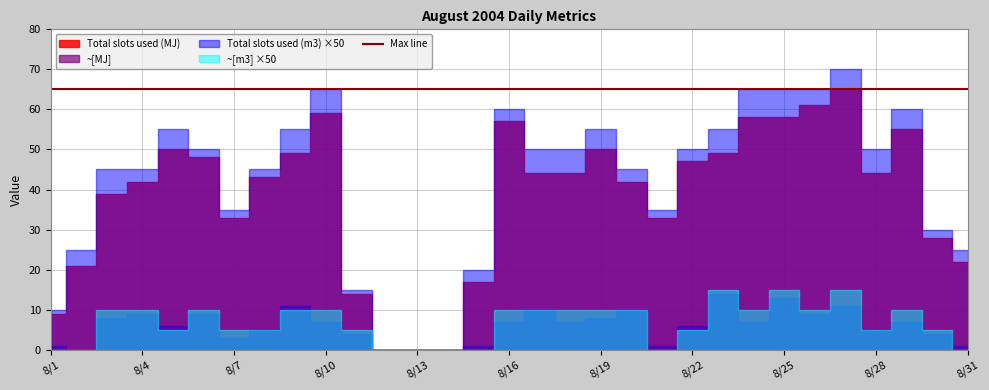

Which category has the highest value in the ~[m3] series?

8/23